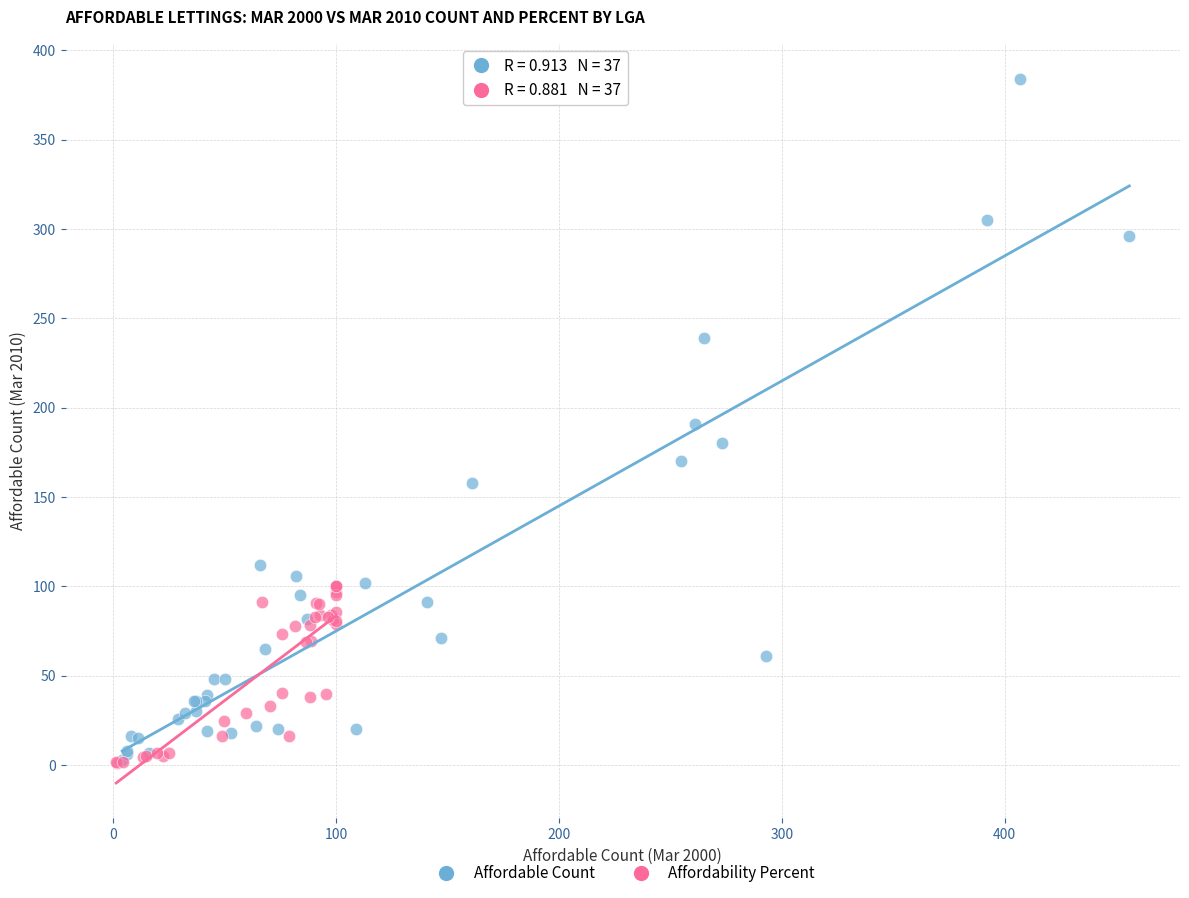

What are all the series names shown in the legend?

Affordable Count, Affordability Percent